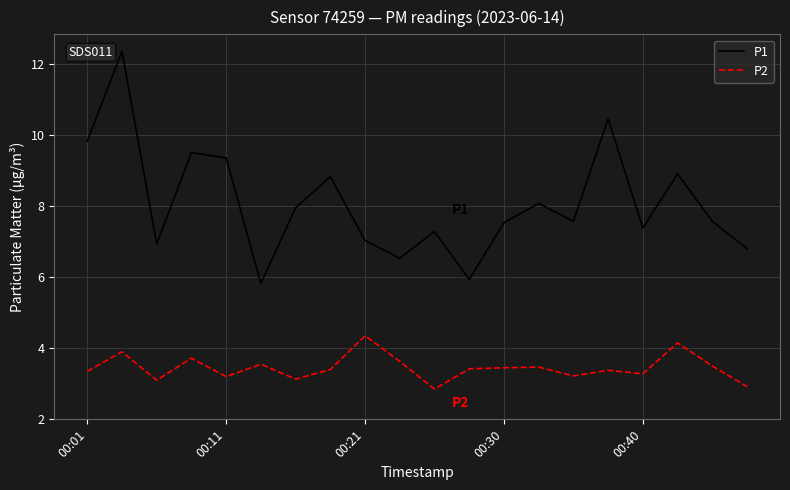

What is the minimum value shown in the chart?

2.9